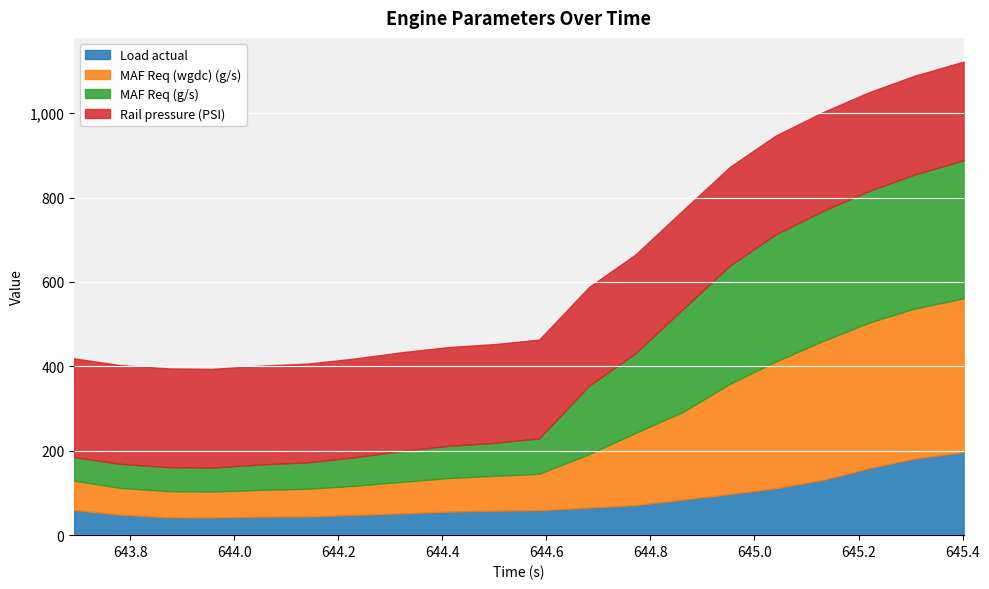

At which category does the chart reach its peak across all series?

645.402